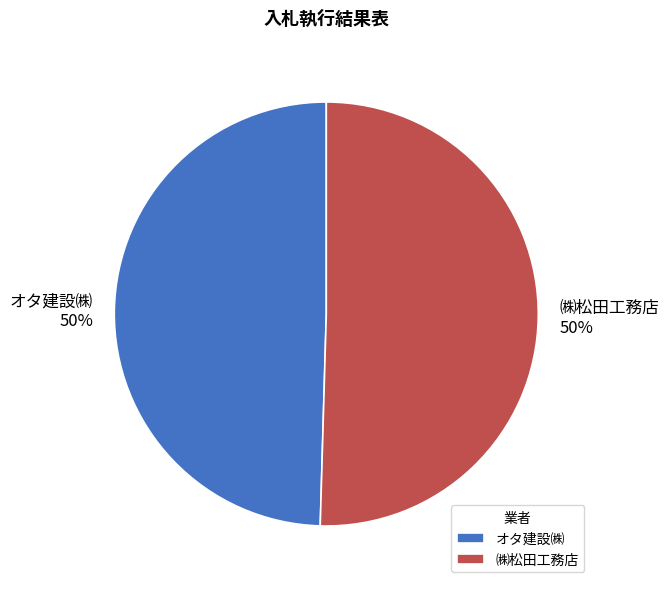

The オタ建設㈱ slice represents 50% of the pie. True or false?

True